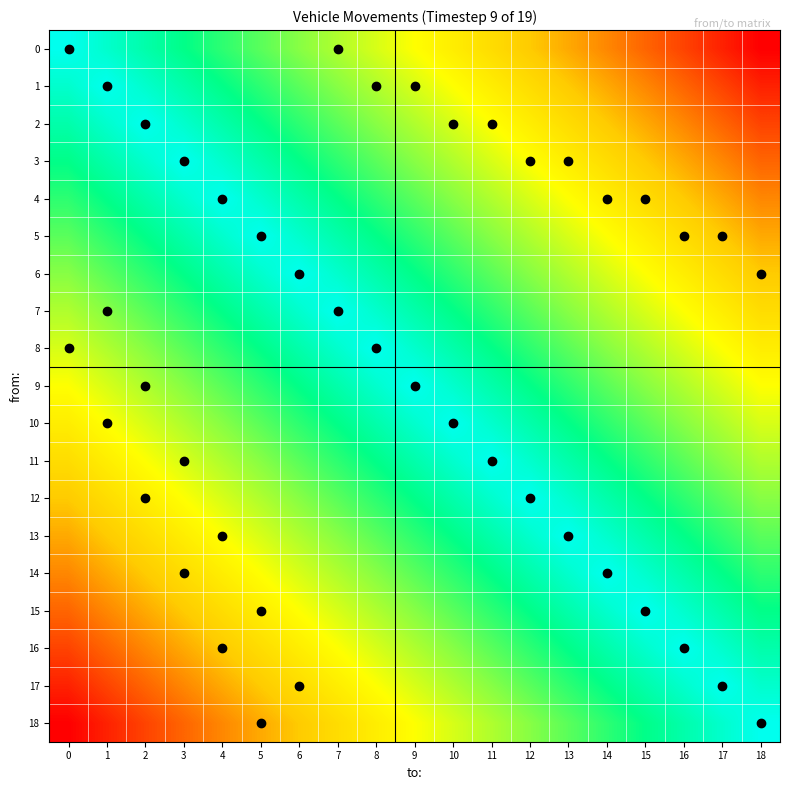

At how many categories does at least one series exceed 0?

19